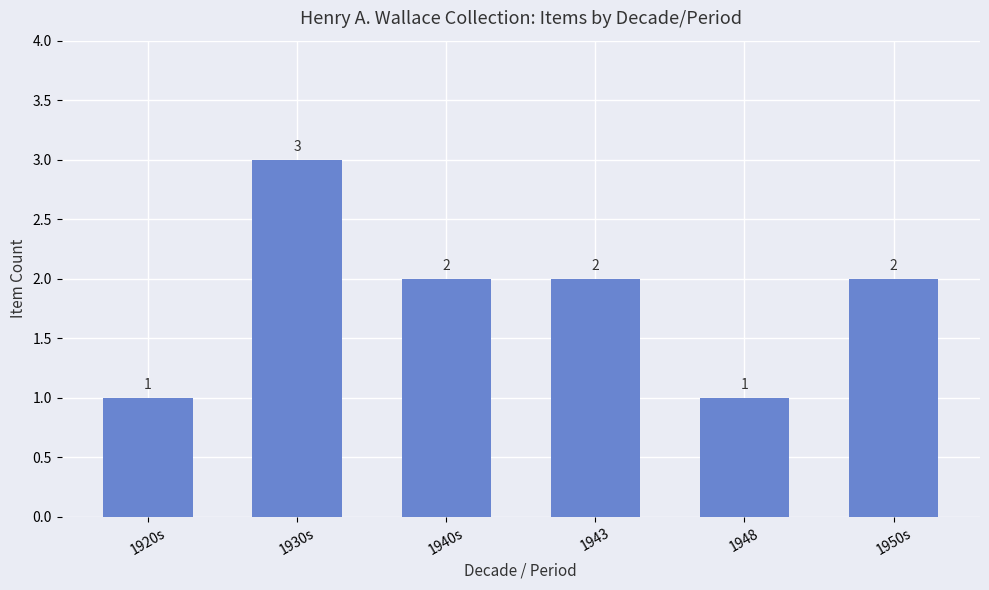

How many values are below 2?

2